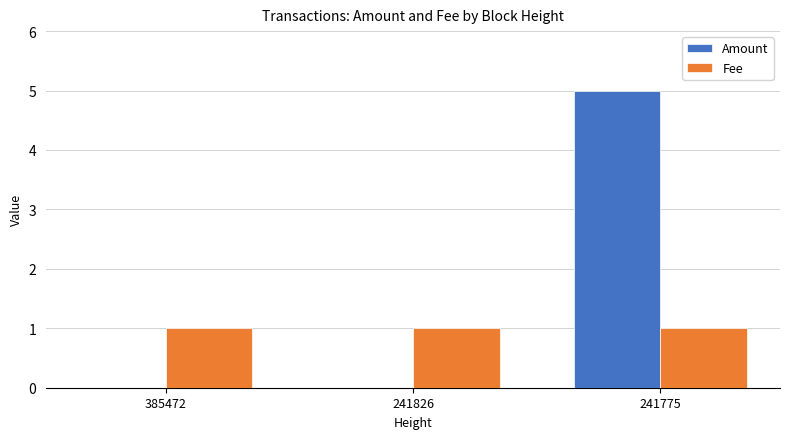

Is it true that Amount equals 0 at 385472?

True